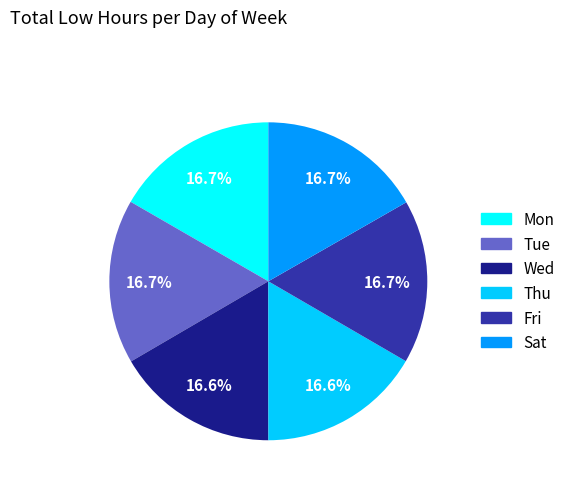

Is it true that Thu is 17% of the pie?

True